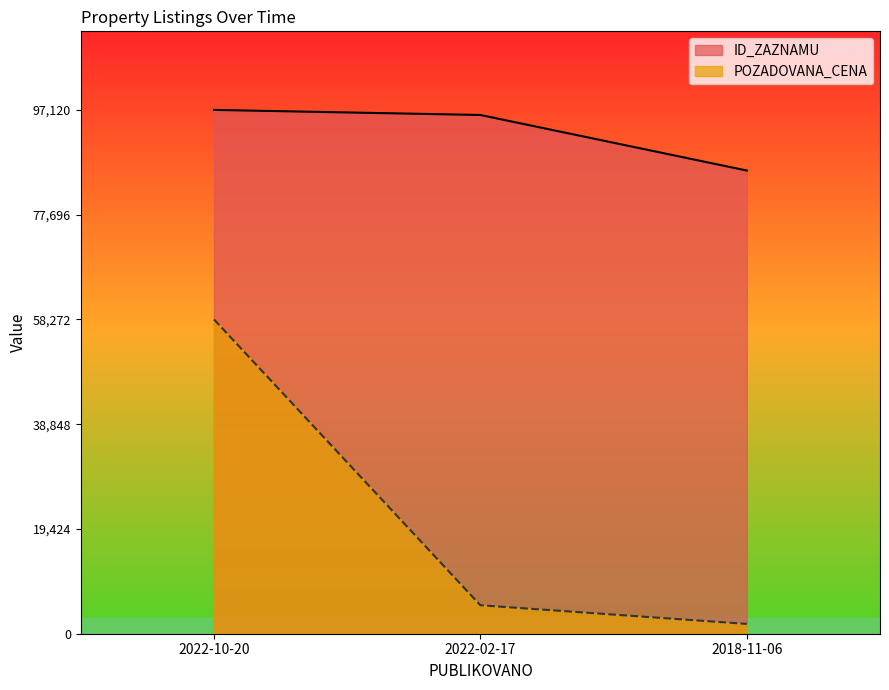

At 2022-10-20, list the series in order from smallest to largest.

POZADOVANA_CENA, ID_ZAZNAMU